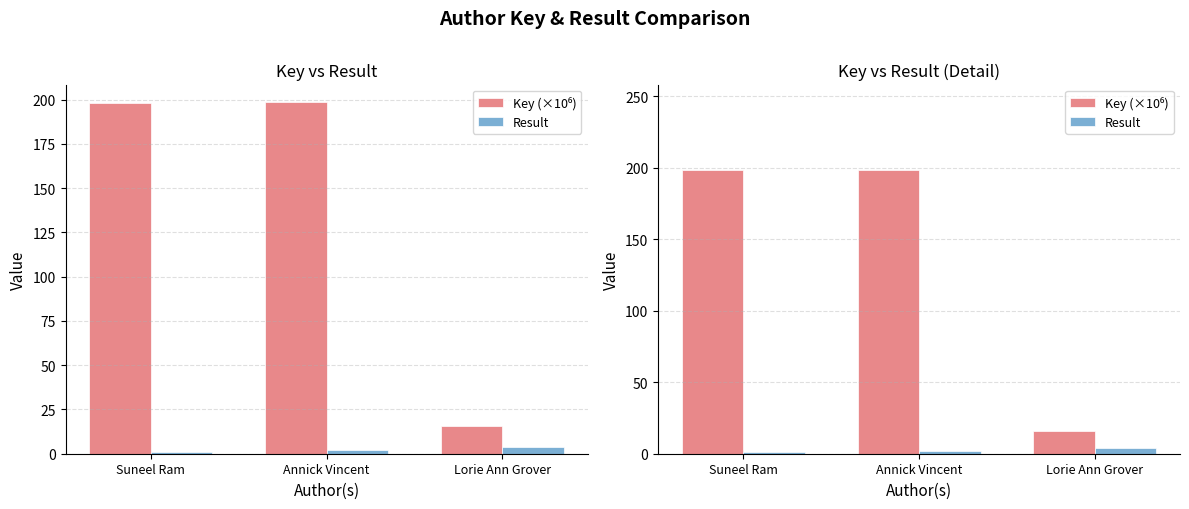

How many groups of bars are there?

3